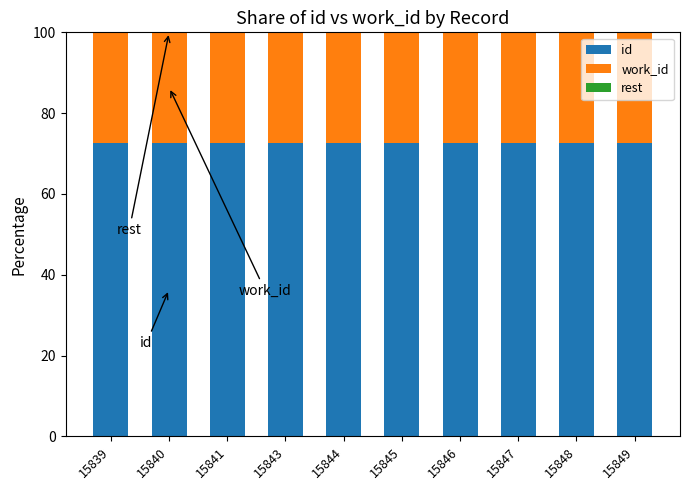

Is it true that id equals 72.7 at 15848?

True